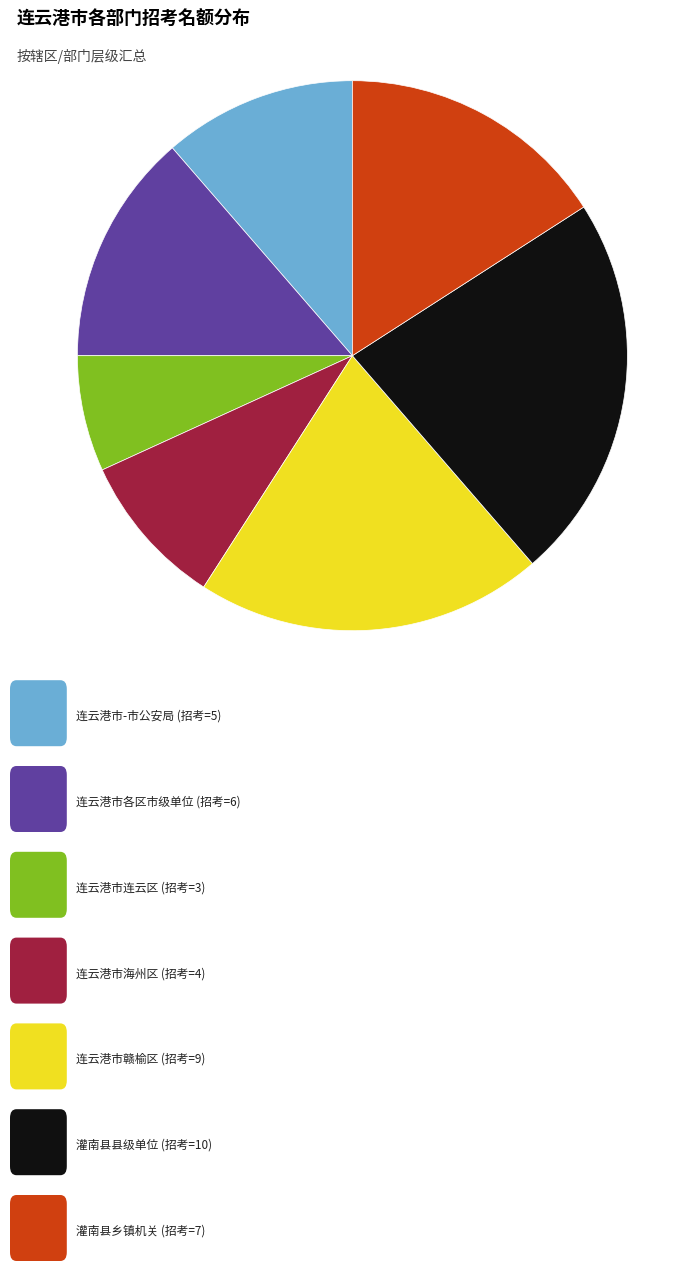

Is there any slice that represents more than half of the pie?

No